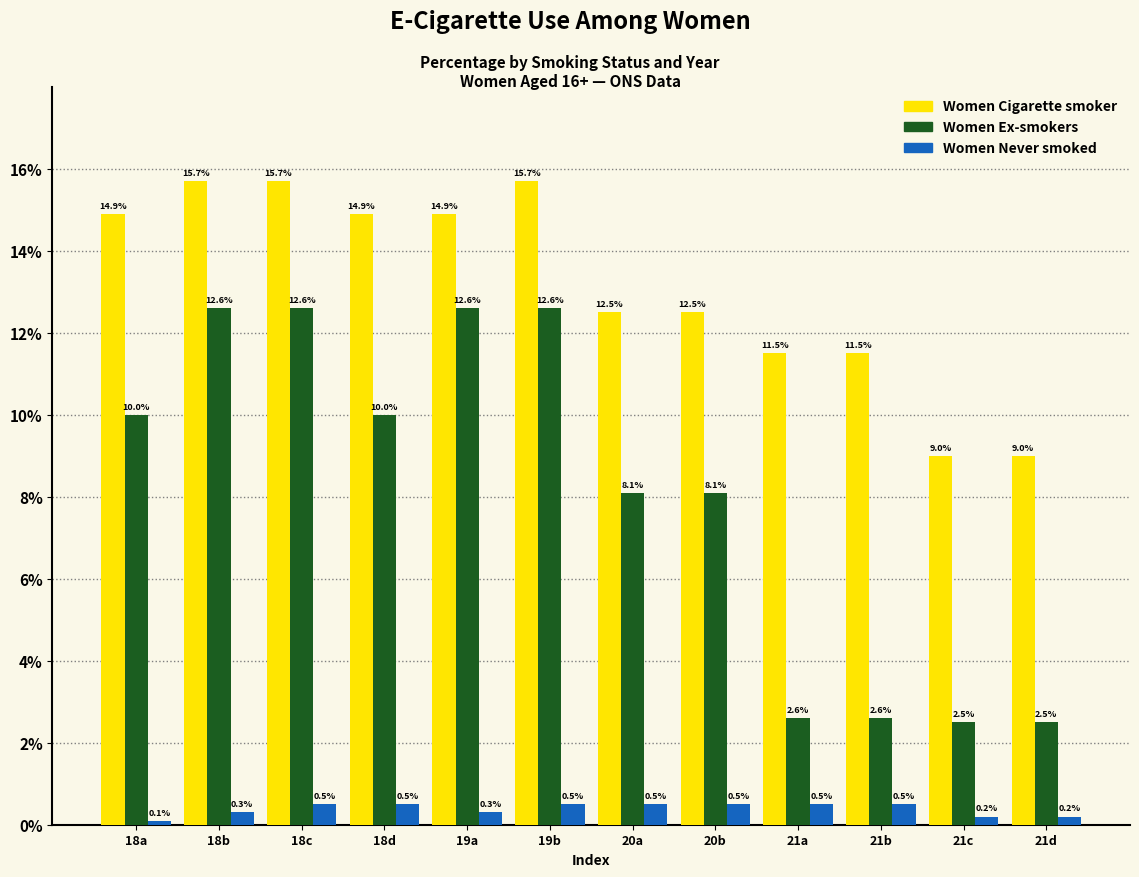

Reading left to right, list all the values displayed in this chart.

Women Cigarette smoker: 18a=14.9	18b=15.7	18c=15.7	18d=14.9	19a=14.9	19b=15.7	20a=12.5	20b=12.5	21a=11.5	21b=11.5	21c=9.0	21d=9.0
Women Ex-smokers: 18a=10.0	18b=12.6	18c=12.6	18d=10.0	19a=12.6	19b=12.6	20a=8.1	20b=8.1	21a=2.6	21b=2.6	21c=2.5	21d=2.5
Women Never smoked: 18a=0.1	18b=0.3	18c=0.5	18d=0.5	19a=0.3	19b=0.5	20a=0.5	20b=0.5	21a=0.5	21b=0.5	21c=0.2	21d=0.2